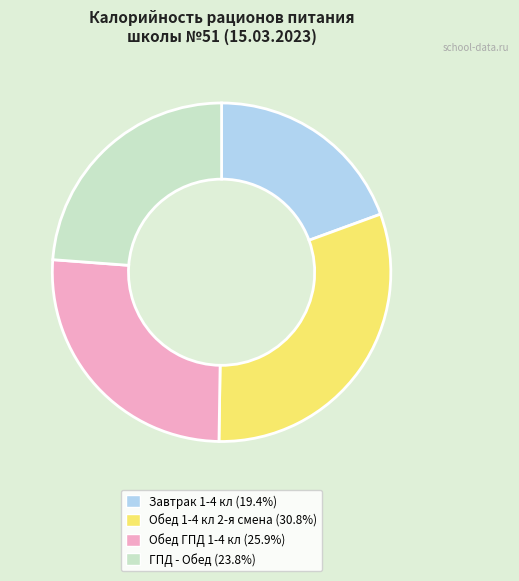

Does any single category account for the majority?

No